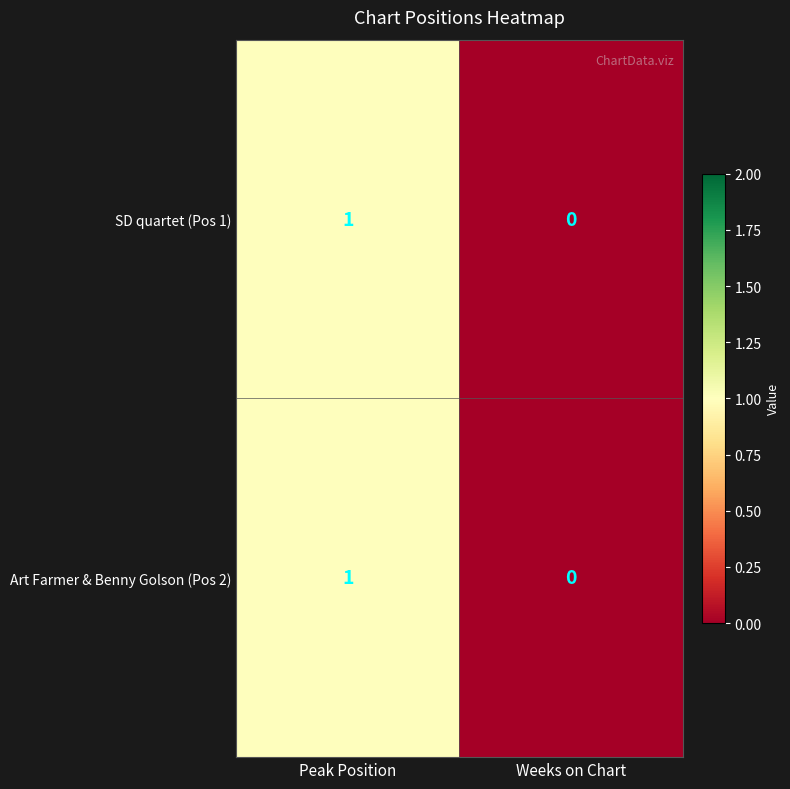

At which category does the chart reach its peak across all series?

Peak Position